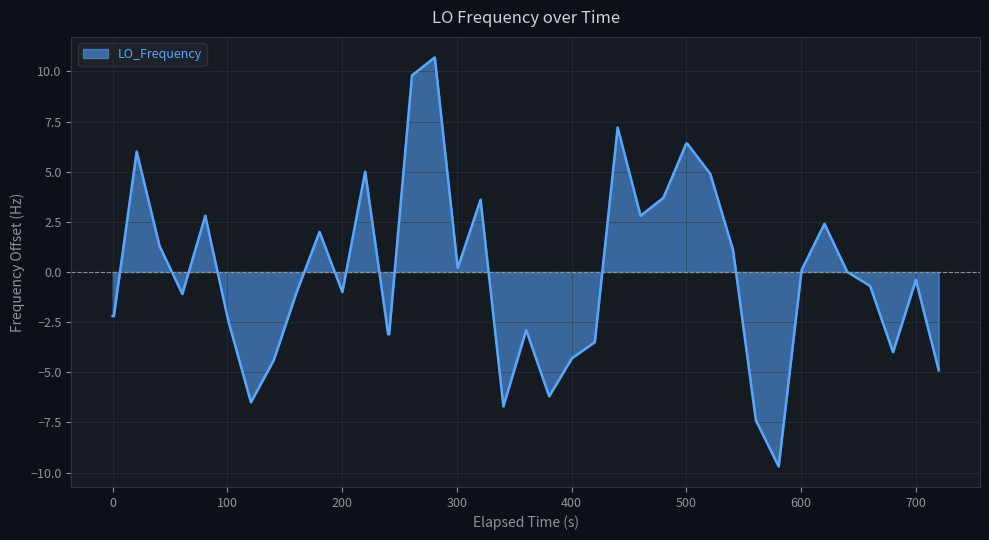

What is the minimum value shown in the chart?

-9.7